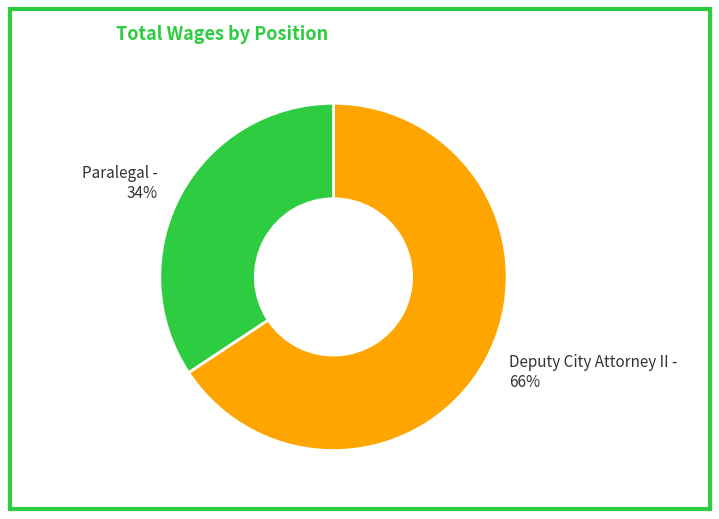

What is the ratio of the value at Paralegal to the value at Deputy City Attorney II?

0.5